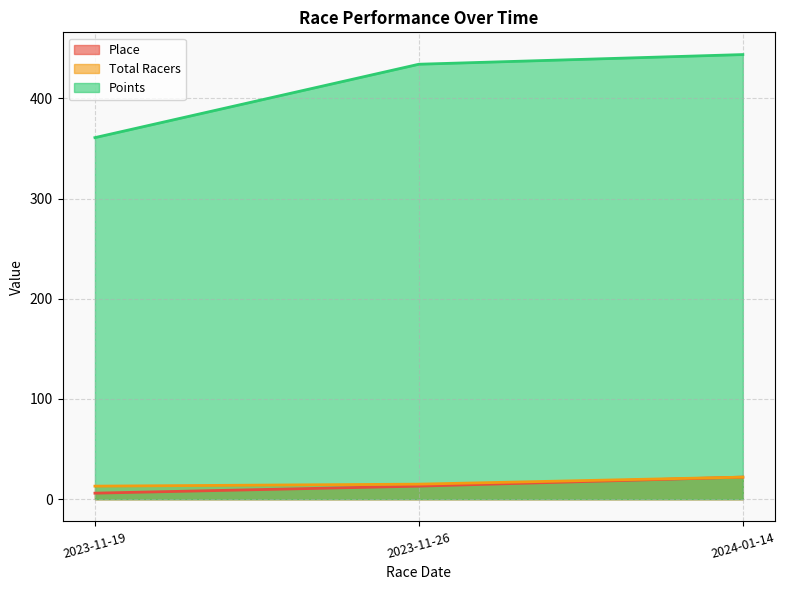

Which has a higher value, 2023-11-26 or 2024-01-14?

2024-01-14